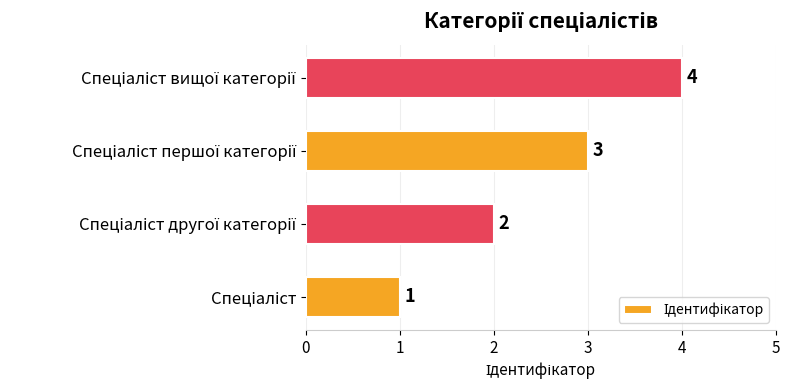

What is the greatest value displayed?

4